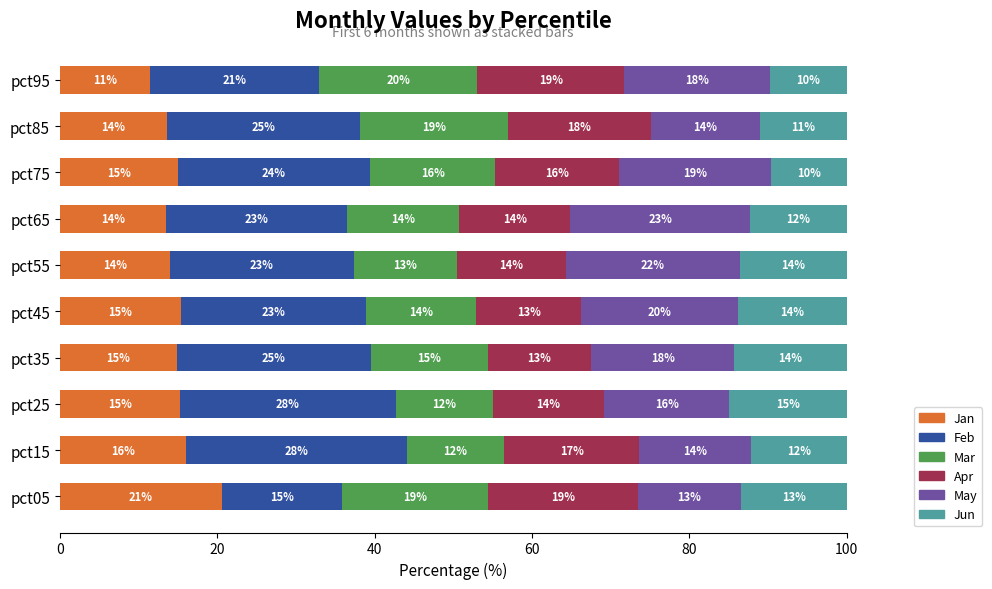

What is the maximum value for Jan?

20.6